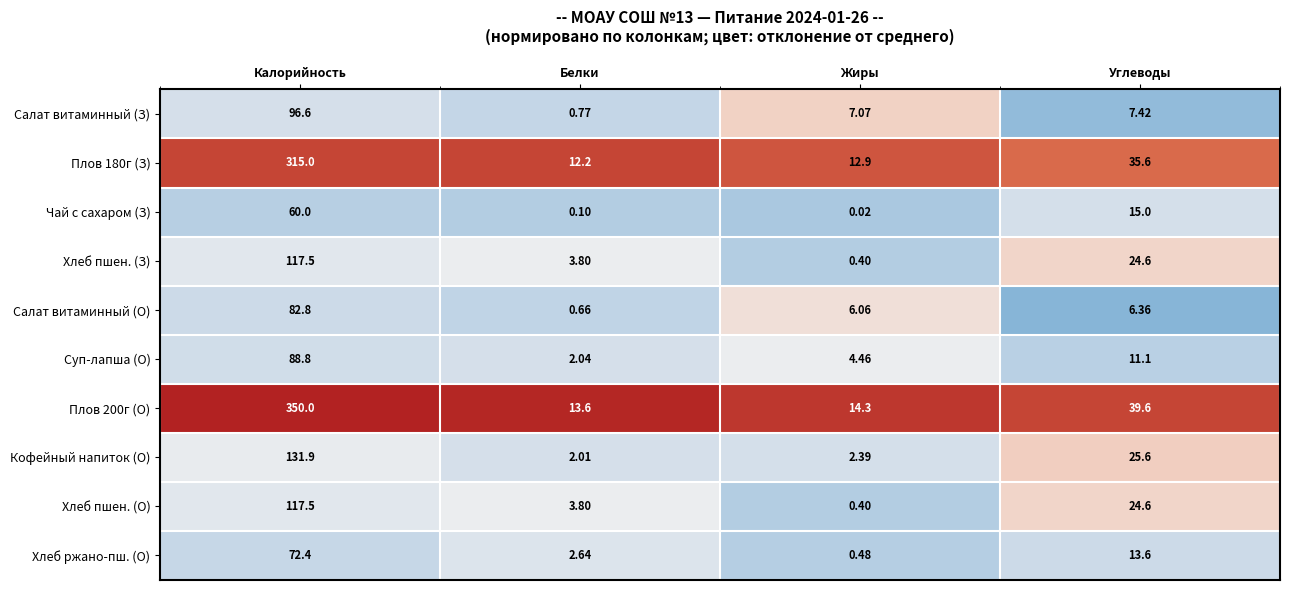

List the labels in order of Хлеб пшен. (З) value, smallest first.

Жиры, Белки, Углеводы, Калорийность